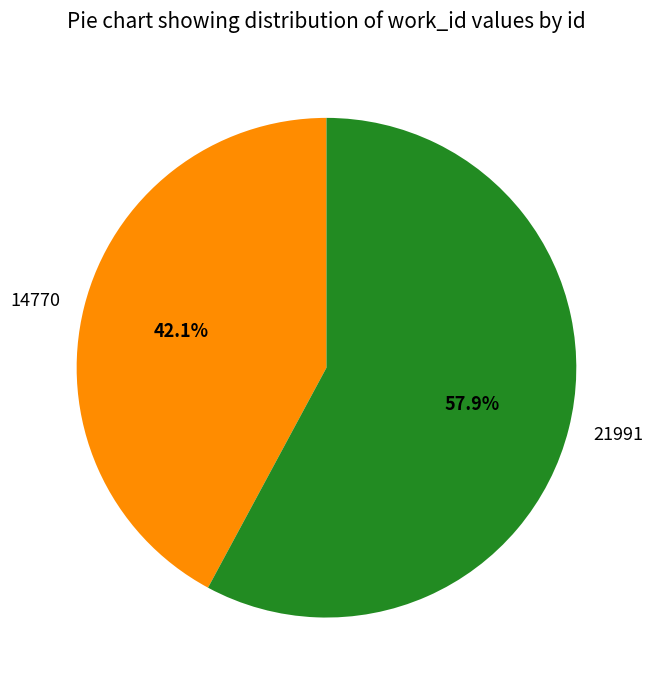

Is it true that 14770 is 42% of the pie?

True